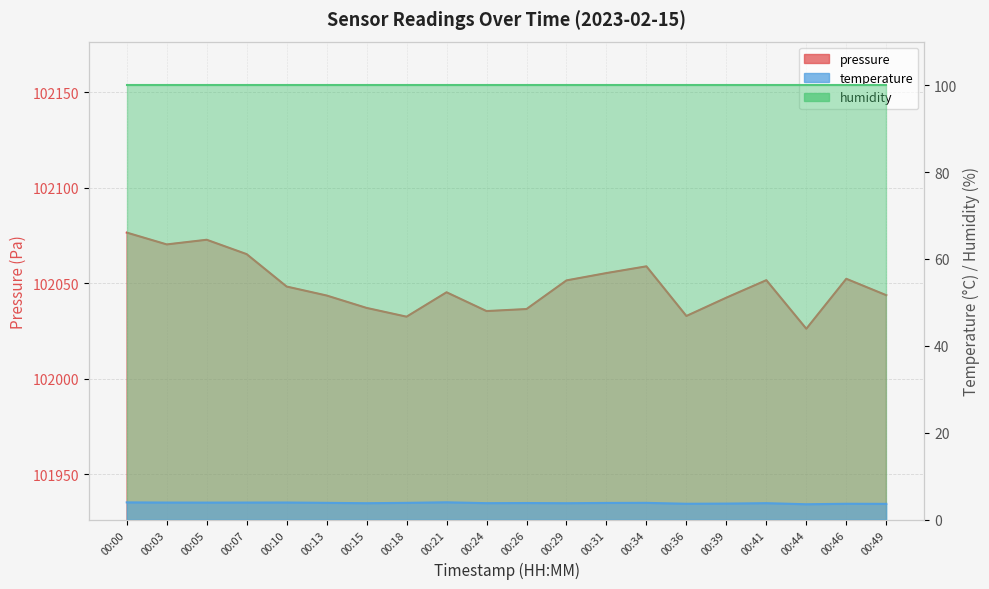

At how many categories does at least one series exceed 68078?

20